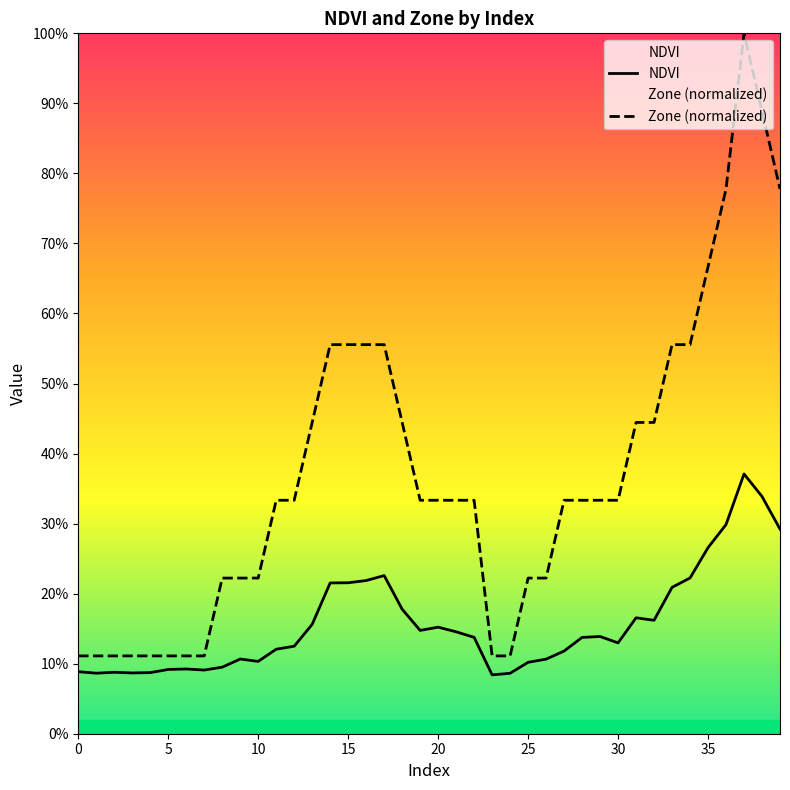

Does the chart display data point markers on the line(s)?

No